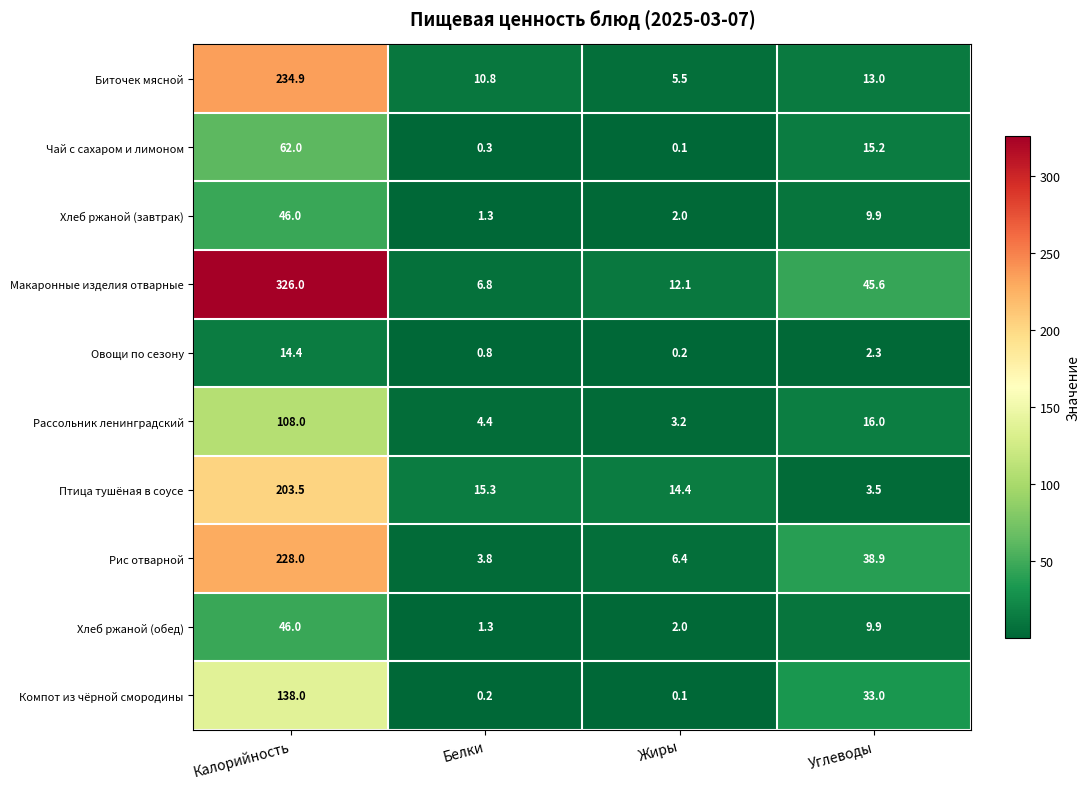

Is it true that Хлеб ржаной (завтрак) equals 9.9 at Углеводы?

True